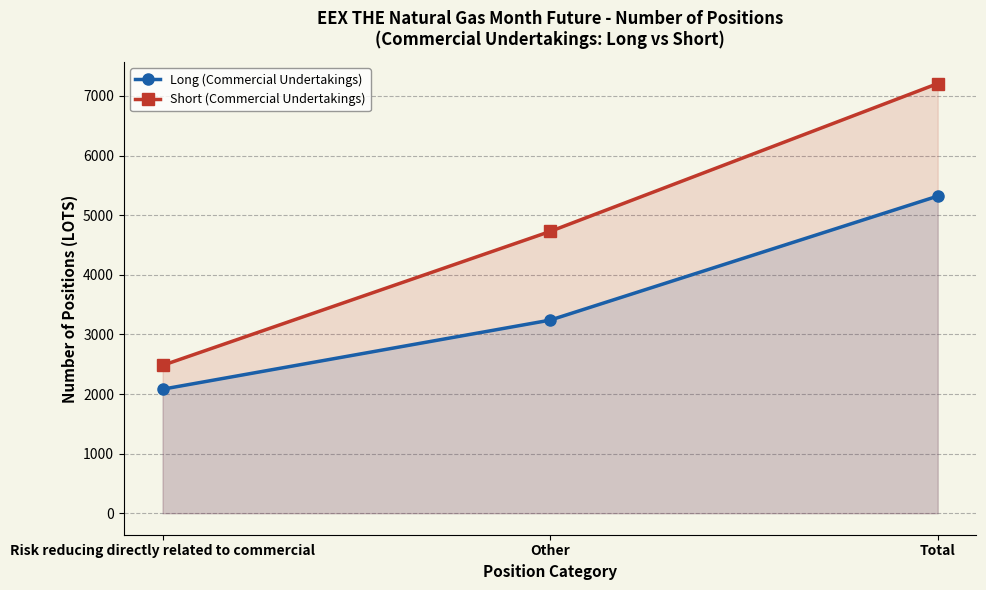

What is the approximate value of Short (Commercial Undertakings) at Total?

7207.5